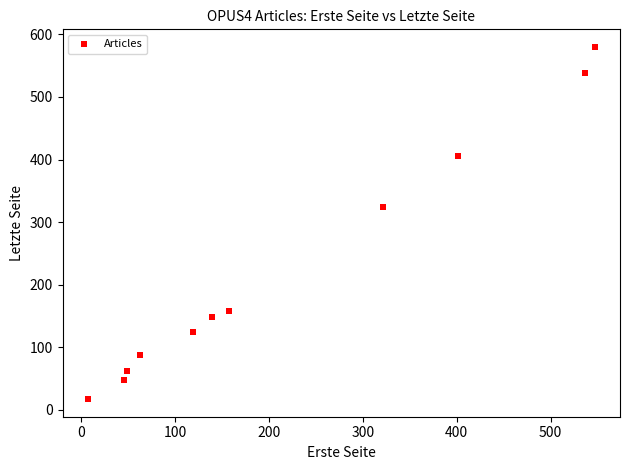

What Y value in the scatter plot is closest to 298?

324